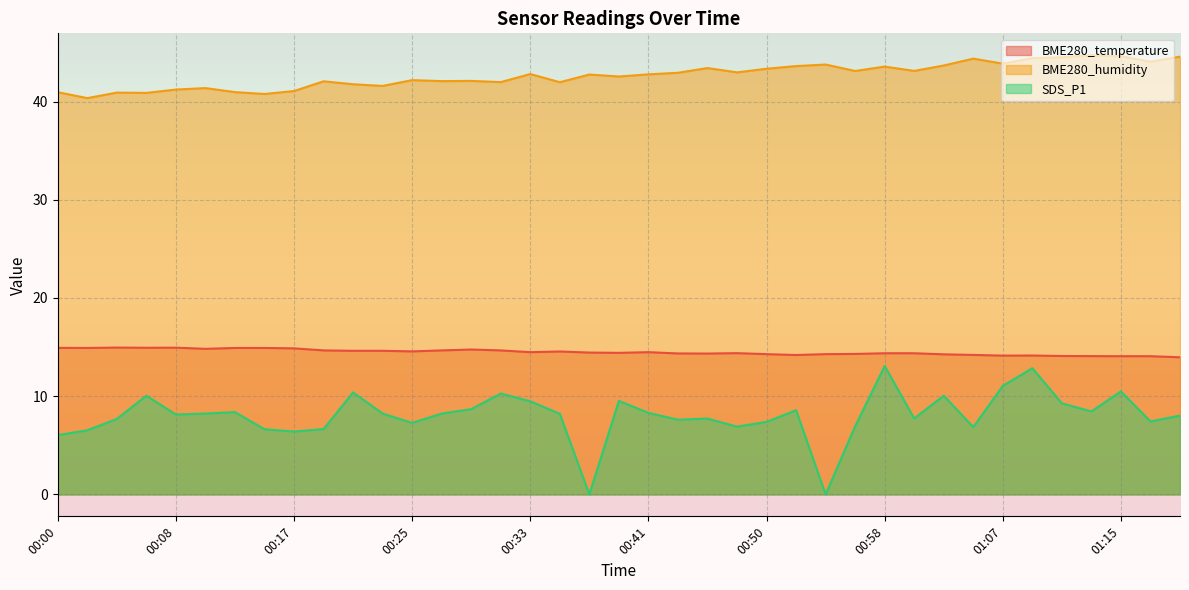

True or false: BME280_humidity and BME280_temperature intersect in this chart.

False